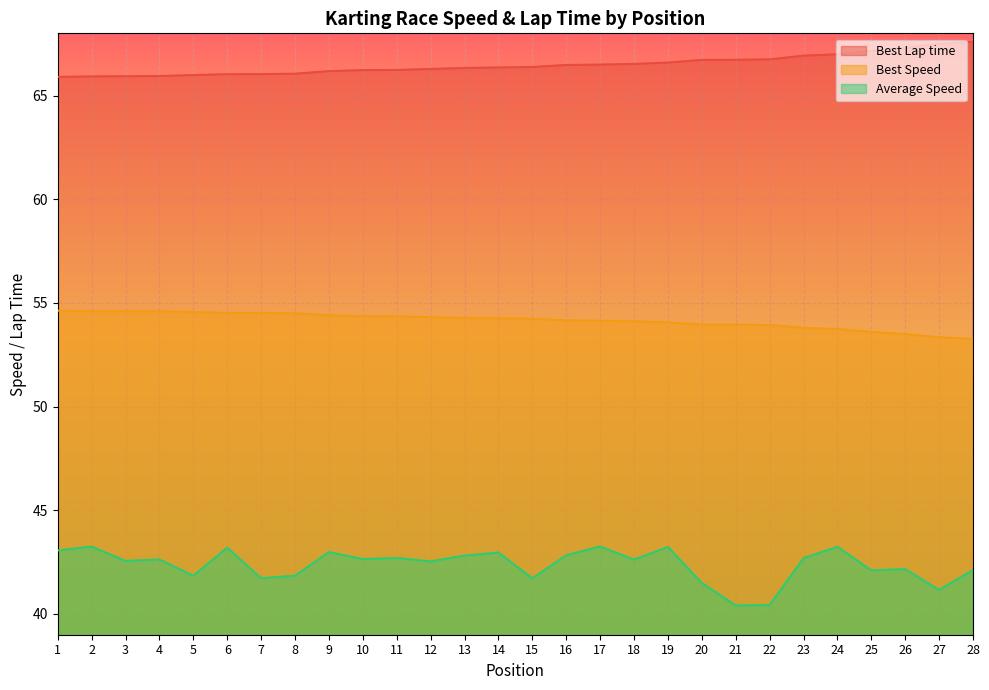

Is it true that Average Speed equals 42.5 at 12?

True